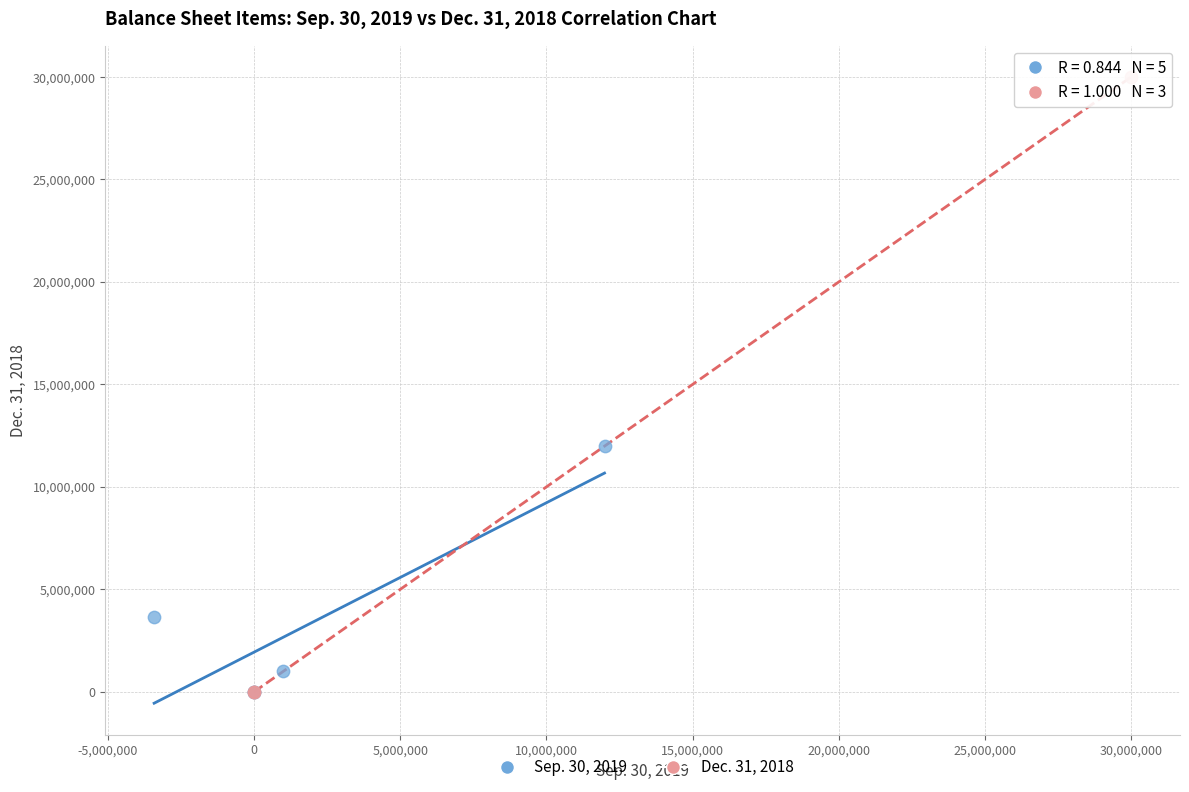

Which series has the largest Y range (max minus min)?

Dec. 31, 2018